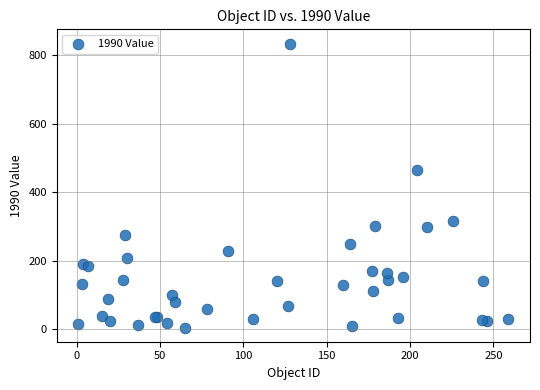

What Y value in the scatter plot is closest to 419?

465